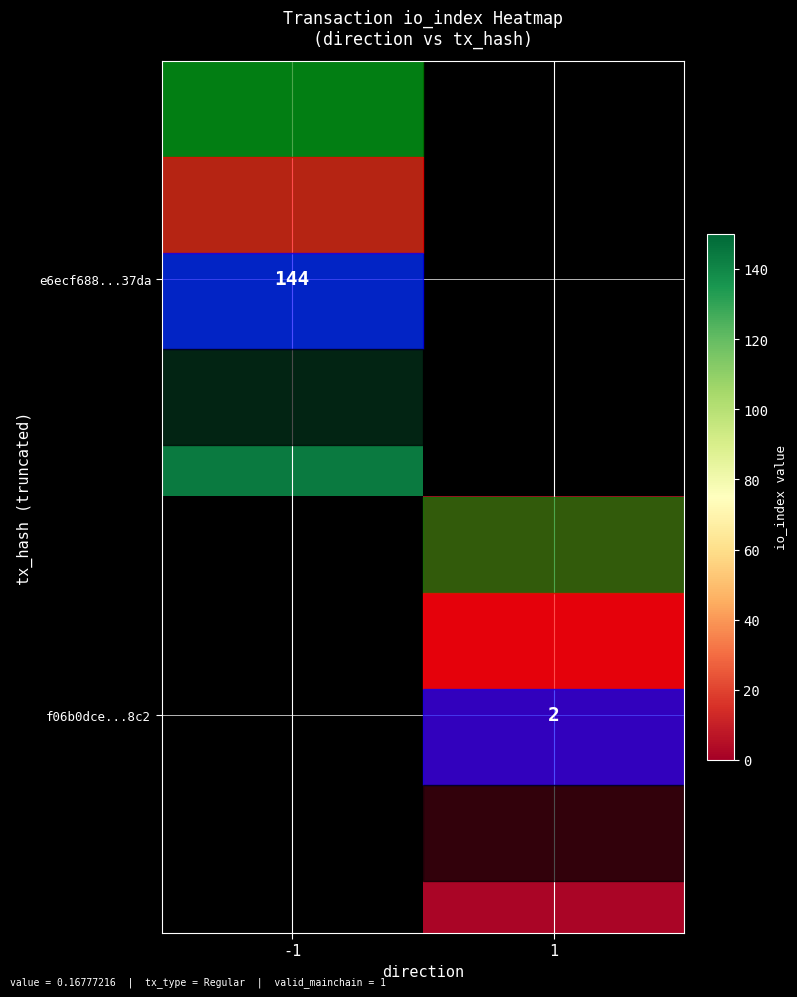

The value of e6ecf688...37da at -1 is 201.6. True or false?

False